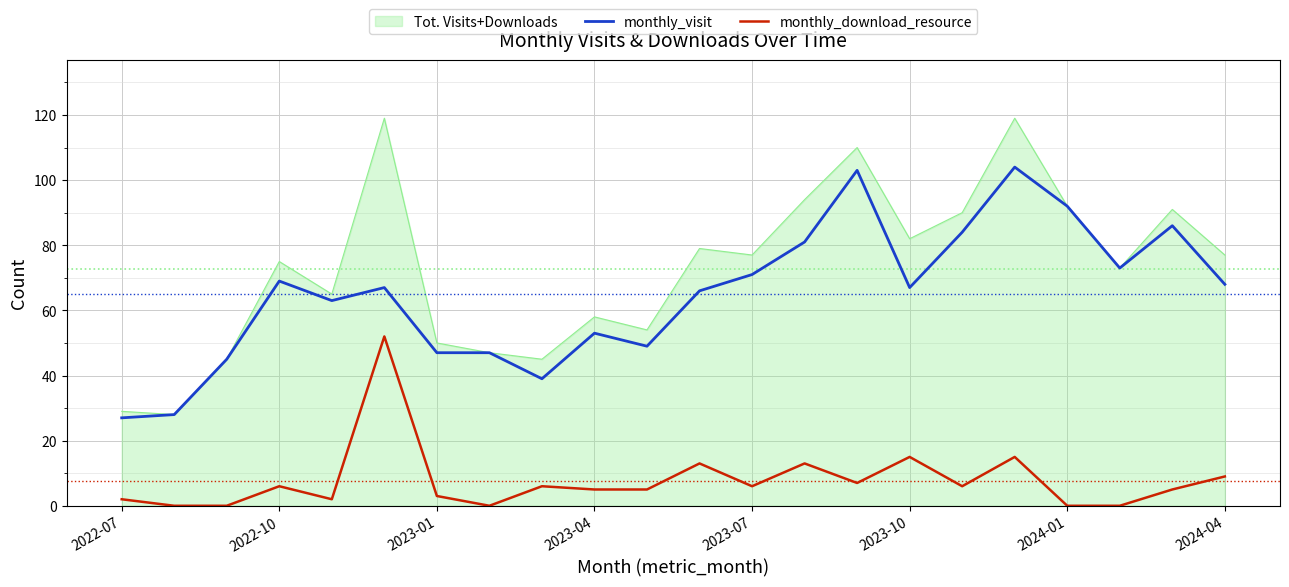

Which series has the widest spread of values?

Tot. Visits+Downloads